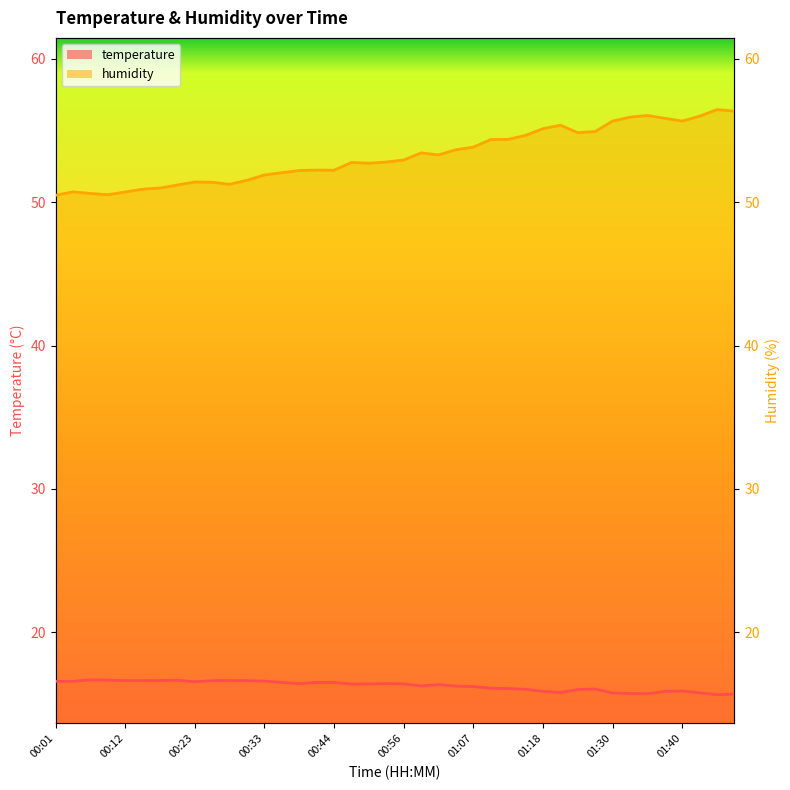

What is the total value across all series at 01:10?

70.5